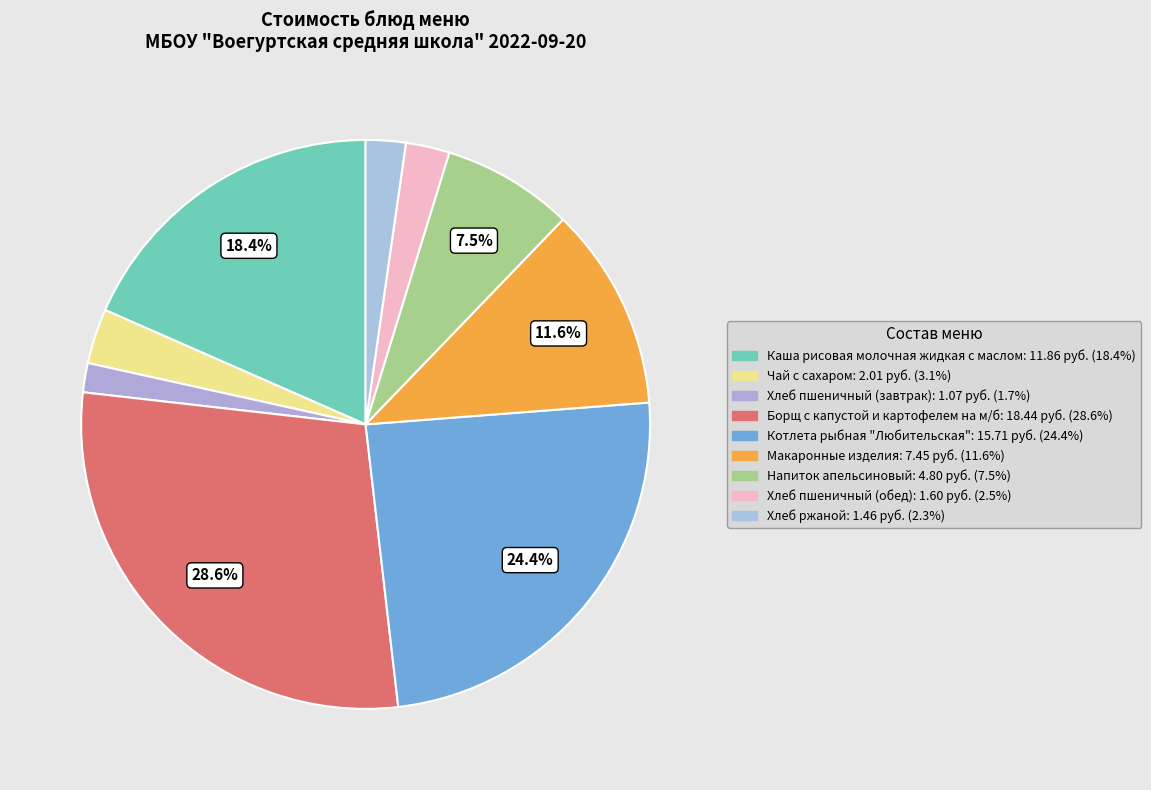

Rank the categories by value from lowest to highest.

Хлеб пшеничный (завтрак), Хлеб ржаной, Хлеб пшеничный (обед), Чай с сахаром, Напиток апельсиновый, Макаронные изделия, Каша рисовая молочная жидкая с маслом, Котлета рыбная "Любительская", Борщ с капустой и картофелем на м/б